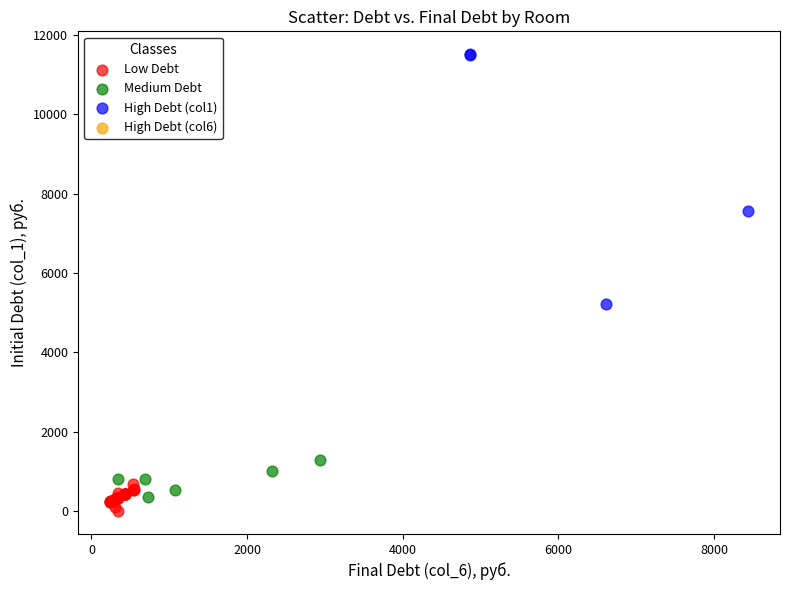

Which series contains the highest Y value?

High Debt (col1)